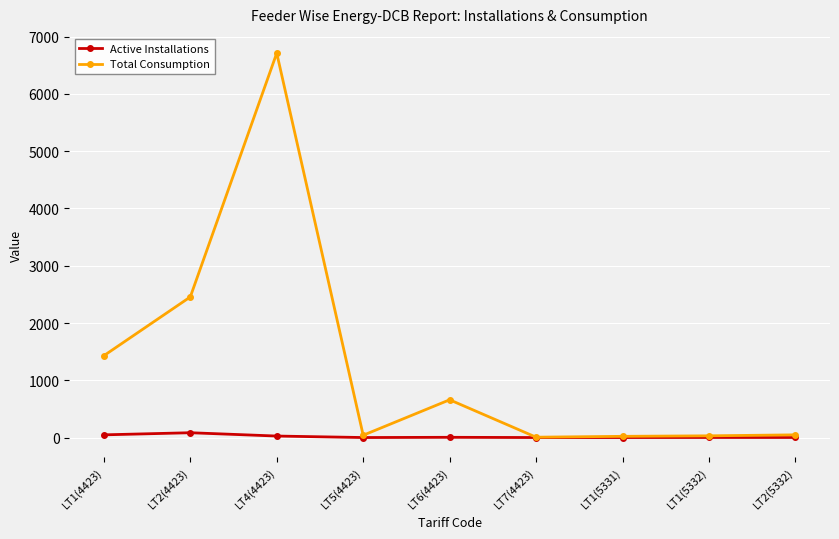

Which series changed the most between LT2(4423) and LT5(4423)?

Total Consumption